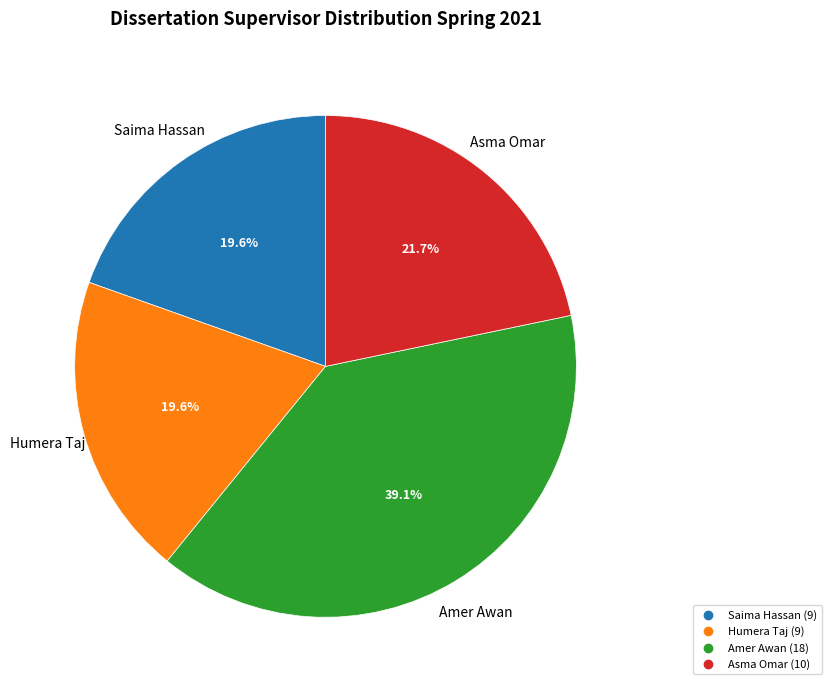

How many slices are in this pie chart?

4